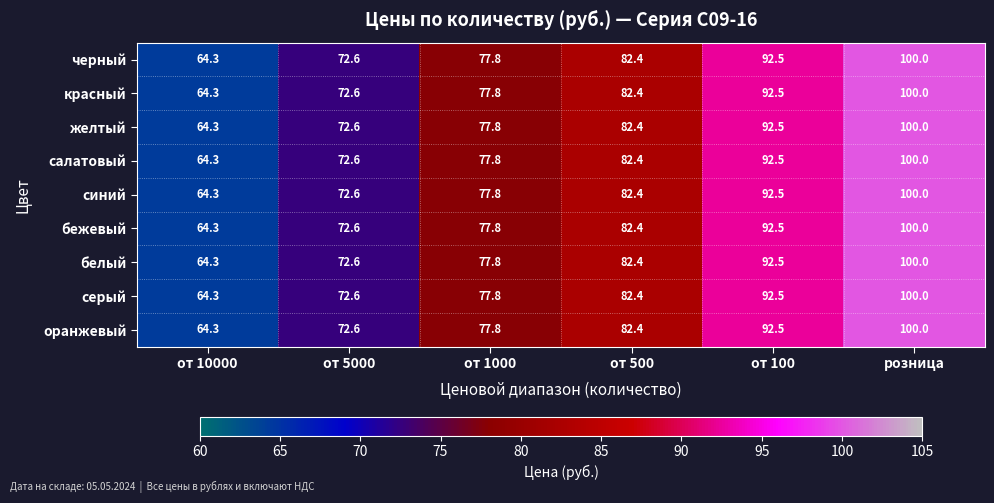

At how many categories does at least one series exceed 72?

5